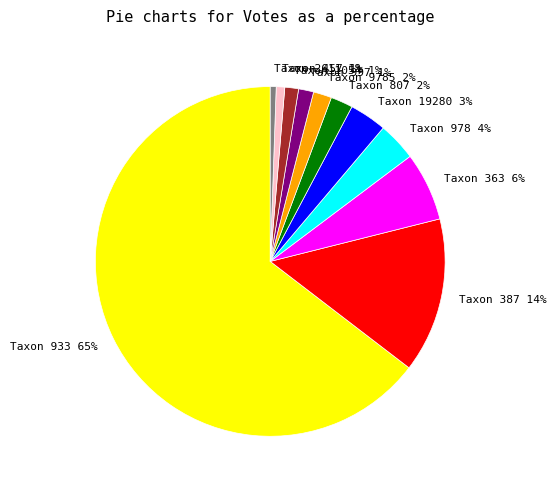

What is the largest slice in the pie chart?

Taxon 933 65%